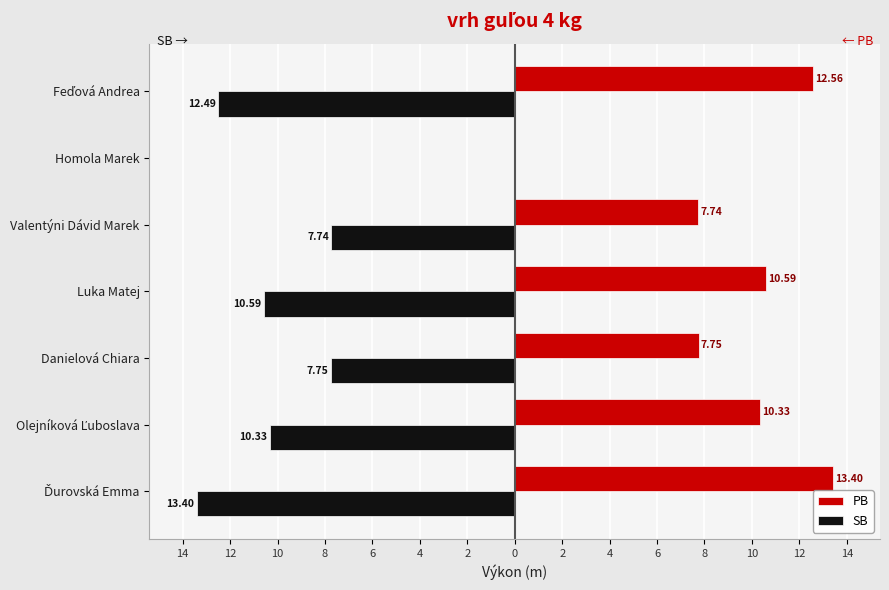

How many values in the PB series are below 10?

3